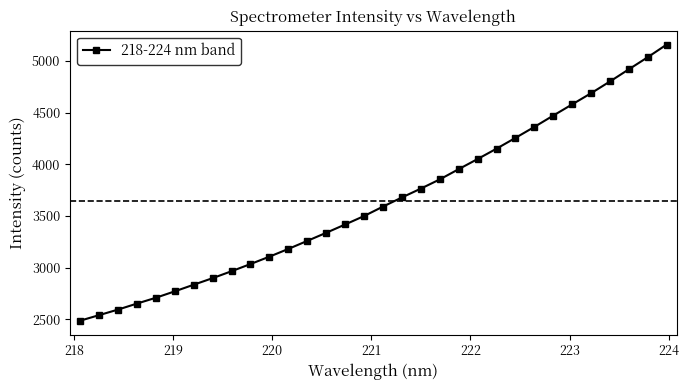

True or false: the data has more than 2 interior local peaks.

False